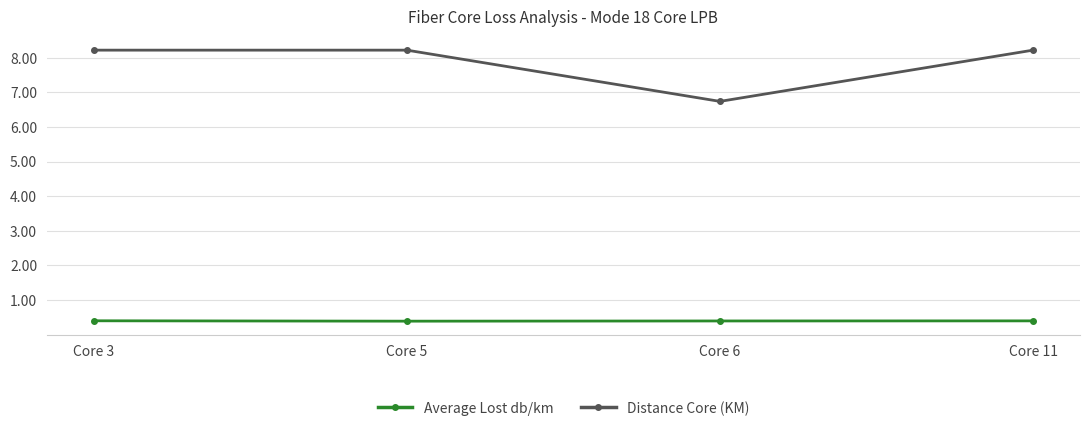

What is the minimum value for Average Lost db/km?

0.4